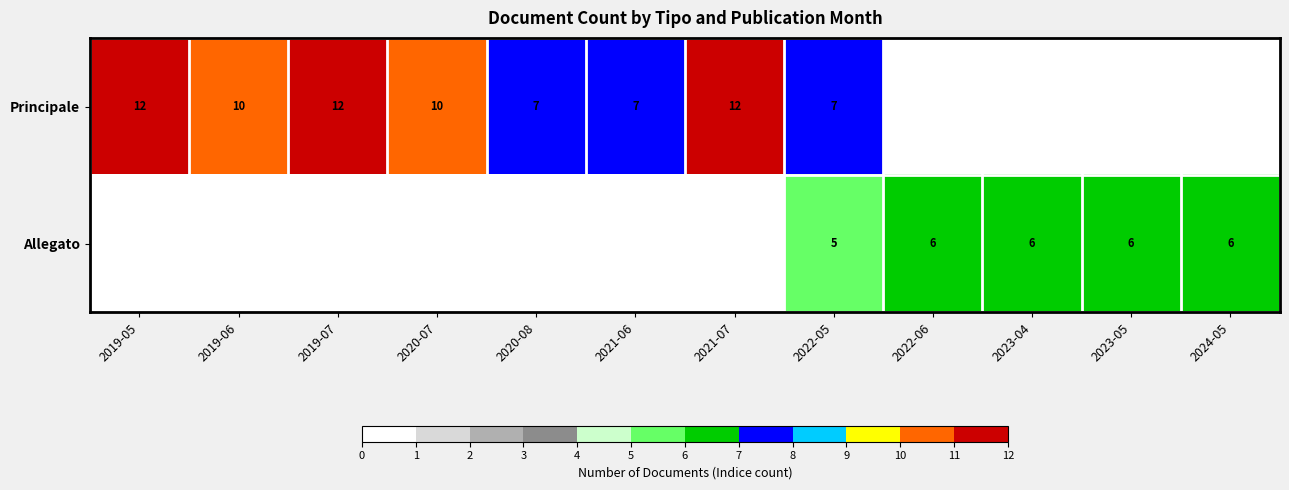

Is it true that Allegato equals 4 at 2023-04?

False